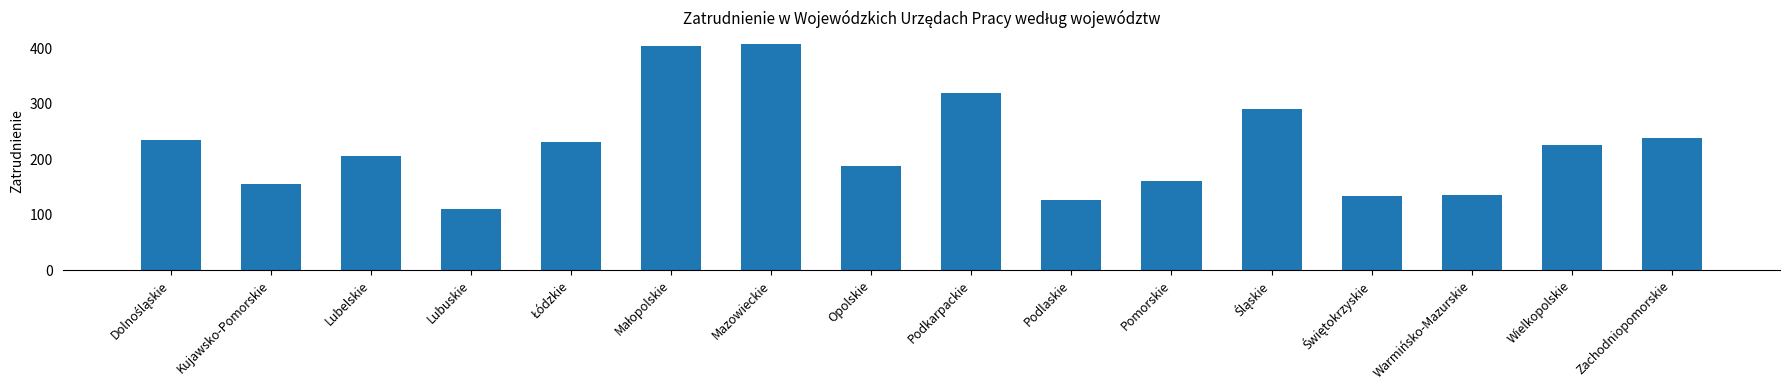

Reading left to right, list all the values displayed in this chart.

235	156	206	111	231	404	408	187	319	126	161	291	133	135	226	238